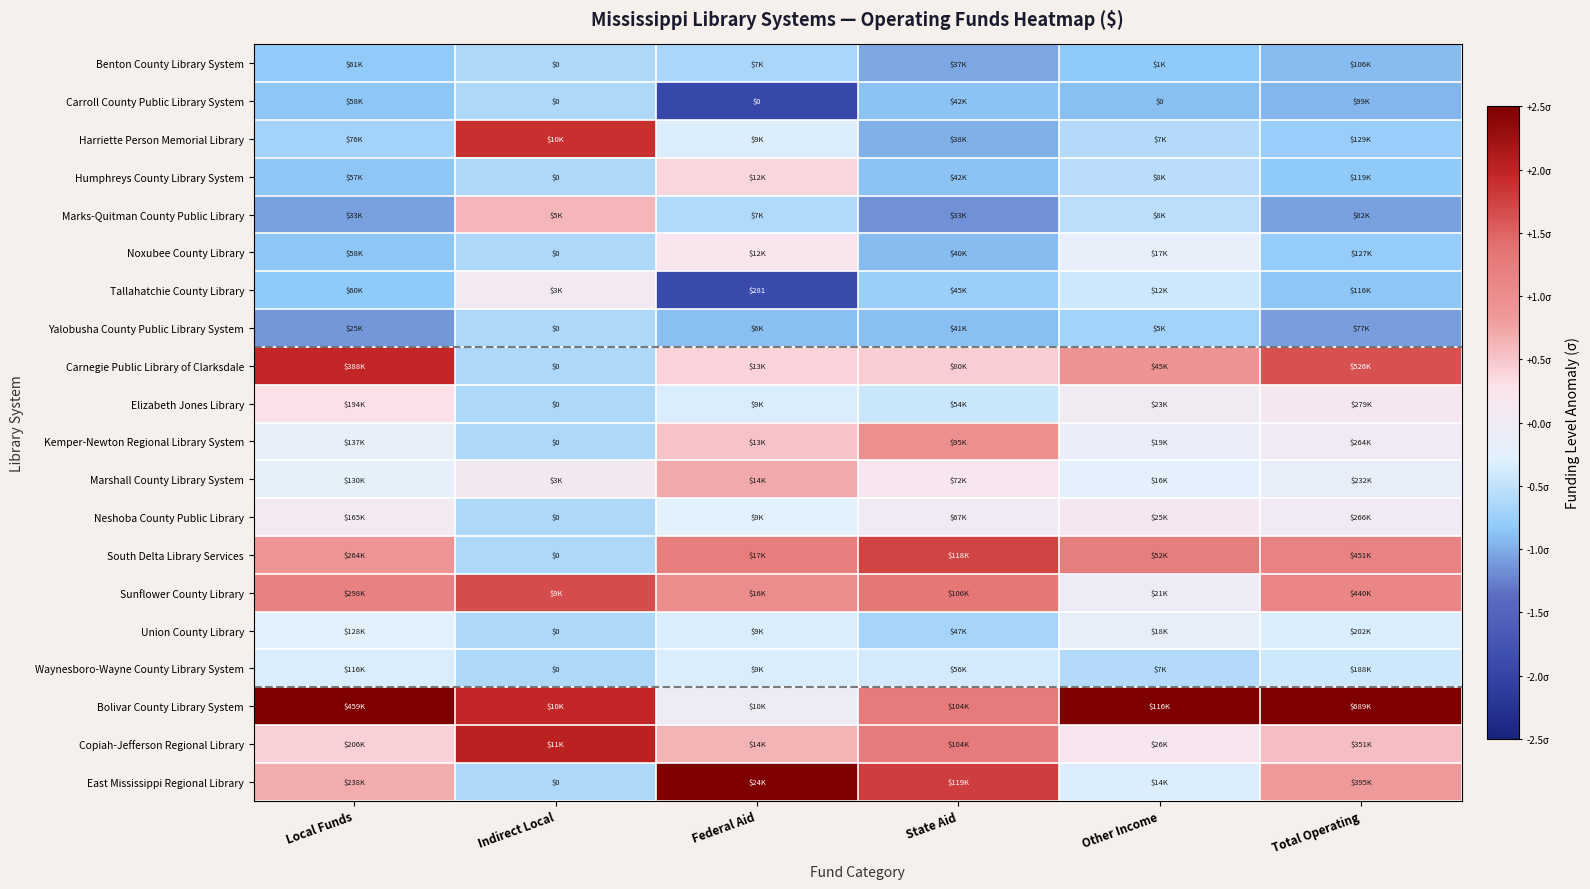

Is it true that Elizabeth Jones Library equals -0.1 at Federal Aid?

False